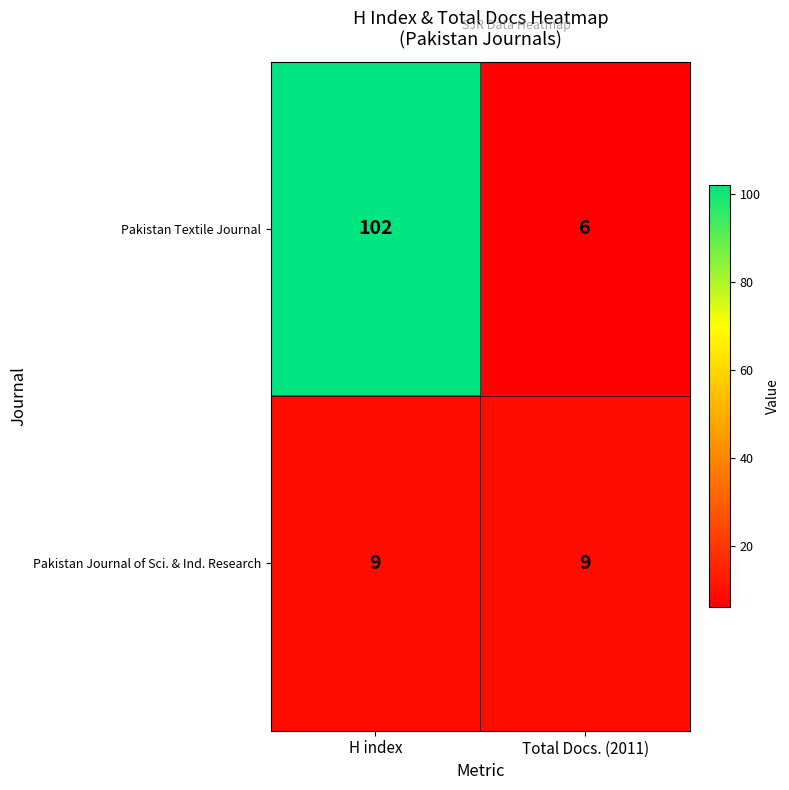

At Total Docs. (2011), list the series in order from largest to smallest.

Pakistan Journal of Sci. & Ind. Research, Pakistan Textile Journal